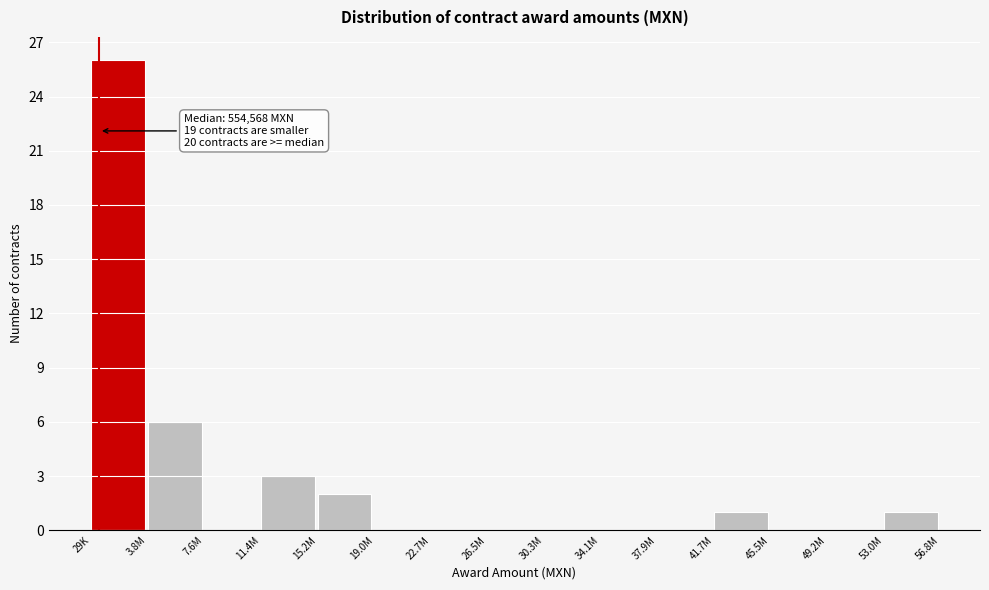

Reading left to right, transcribe all the data shown in this chart.

29K=26	3.8M=6	7.6M=0	11.4M=3	15.2M=2	19.0M=0	22.7M=0	26.5M=0	30.3M=0	34.1M=0	37.9M=0	41.7M=1	45.5M=0	49.2M=0	53.0M=1